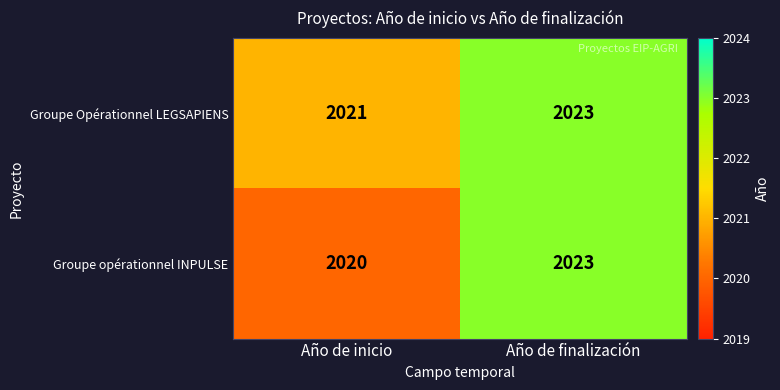

Reading left to right, what are all the values shown in this chart?

Groupe Opérationnel LEGSAPIENS: 2021	2023
Groupe opérationnel INPULSE: 2020	2023